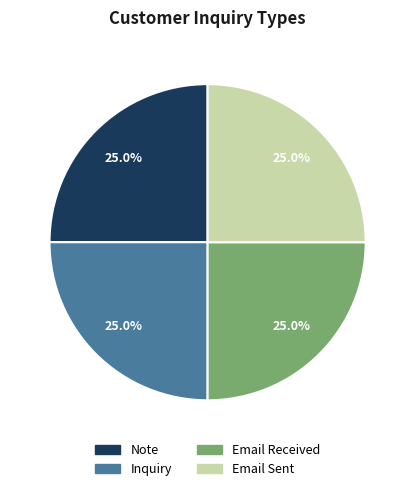

Approximately how many times larger is the value at Note compared to Inquiry?

1.0